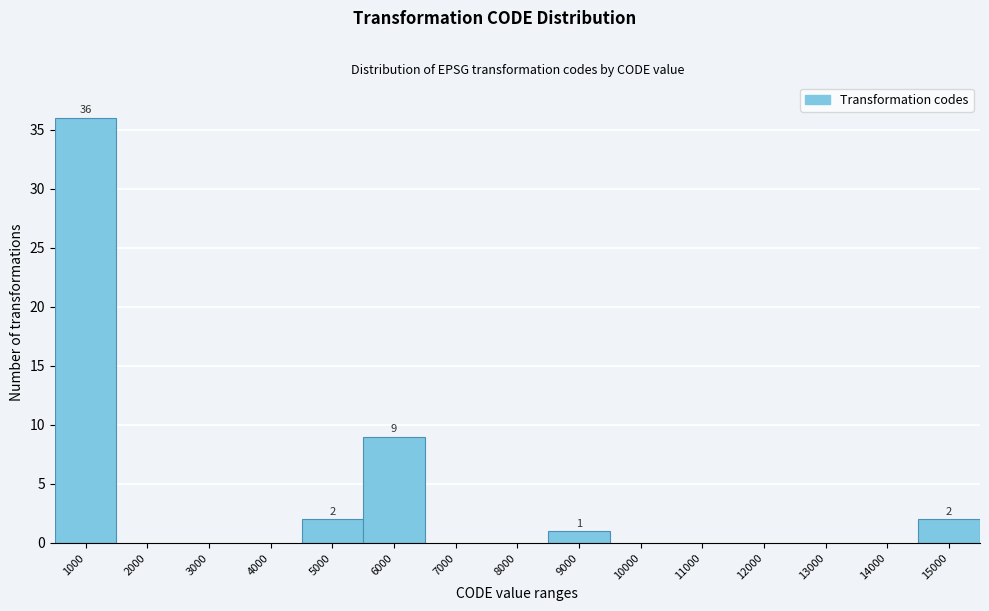

Reading left to right, list all the values displayed in this chart.

1000=36	2000=0	3000=0	4000=0	5000=2	6000=9	7000=0	8000=0	9000=1	10000=0	11000=0	12000=0	13000=0	14000=0	15000=2